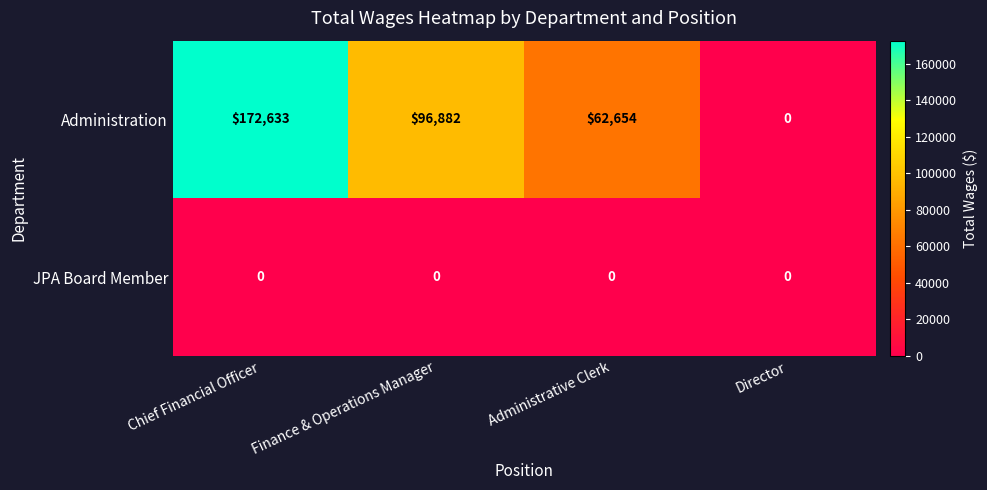

Which series changed the most between Finance & Operations Manager and Administrative Clerk?

Administration